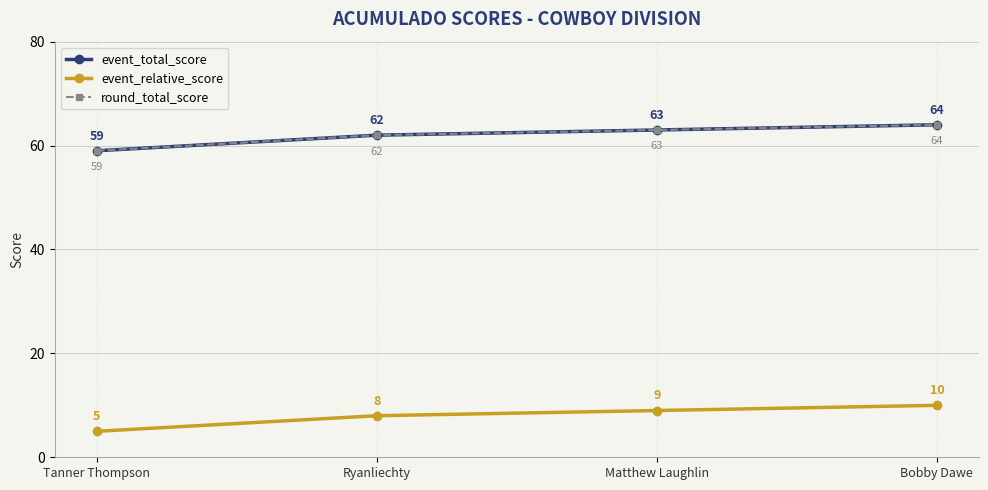

The round_total_score series shows 86 at Bobby Dawe. True or false?

False